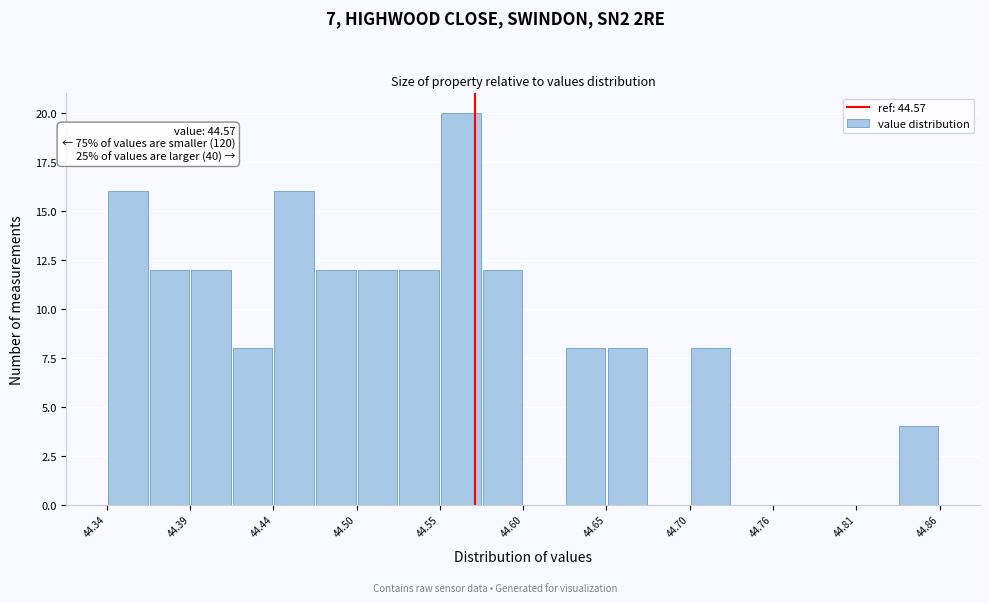

Around what value on the x-axis is the tallest bar? Give the approximate position of its centre, as read against the axis.

44.56